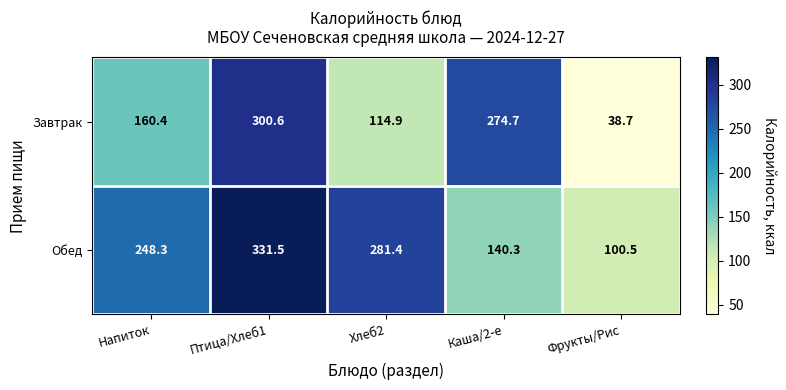

What is the difference between the Обед values at Напиток and Каша/2-е?

108.0